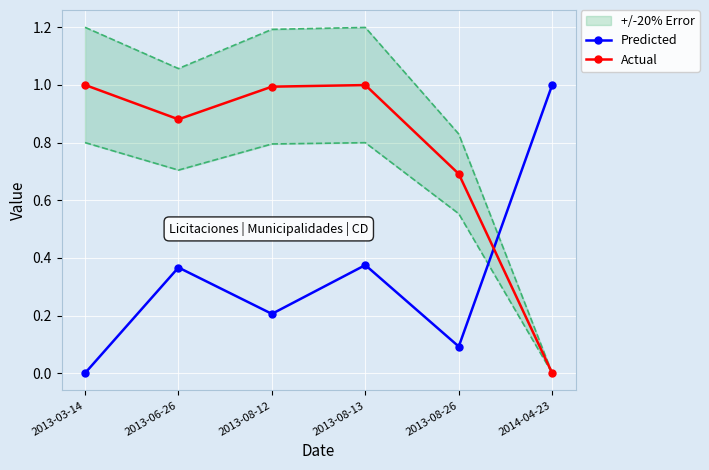

What is the label of the 5th point from the left?

2013-08-26